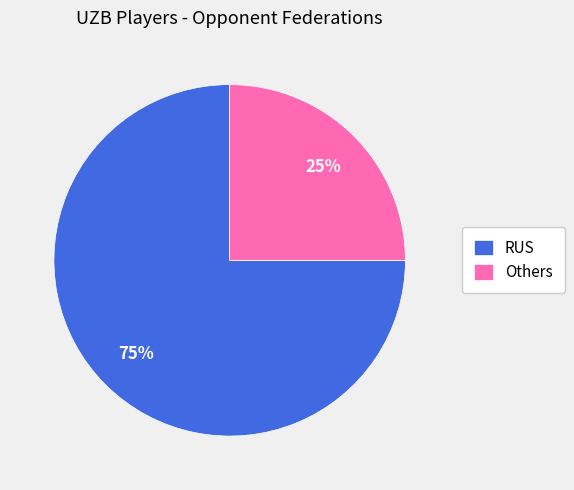

Does RUS account for over 50% of the chart?

Yes